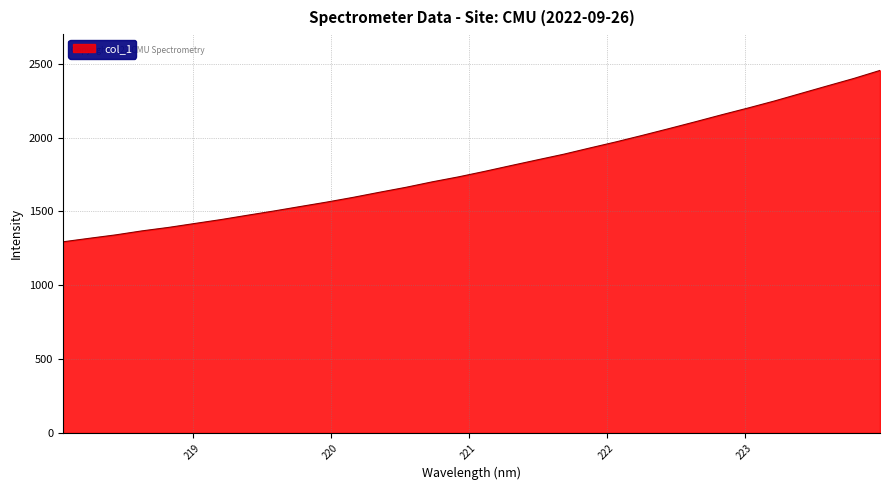

What is the difference between the maximum and minimum values?

1160.6